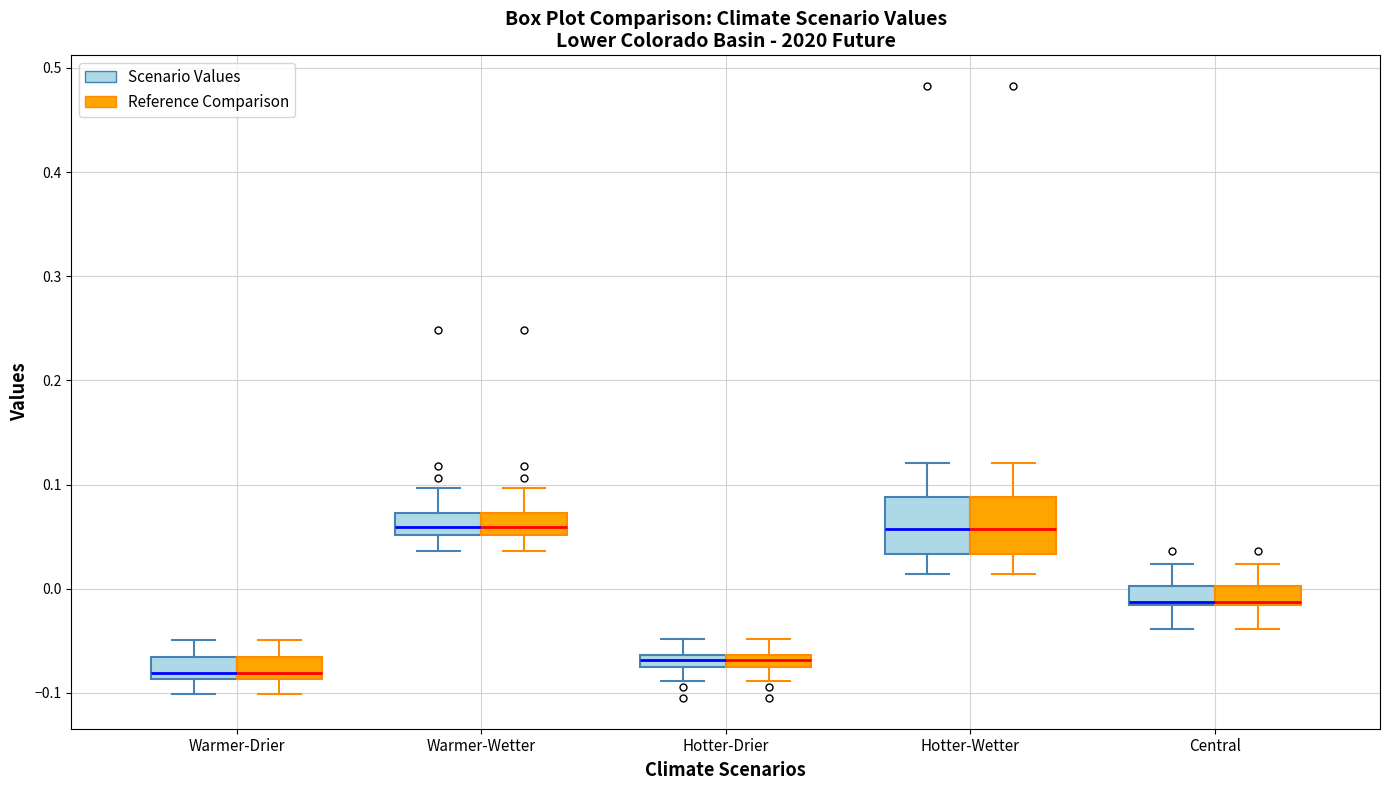

Where does the median line of the box for Hotter-Drier (Scenario Values) sit on the y-axis? The values are not printed on the chart, so give them approximately, as read against the axis.

-0.07